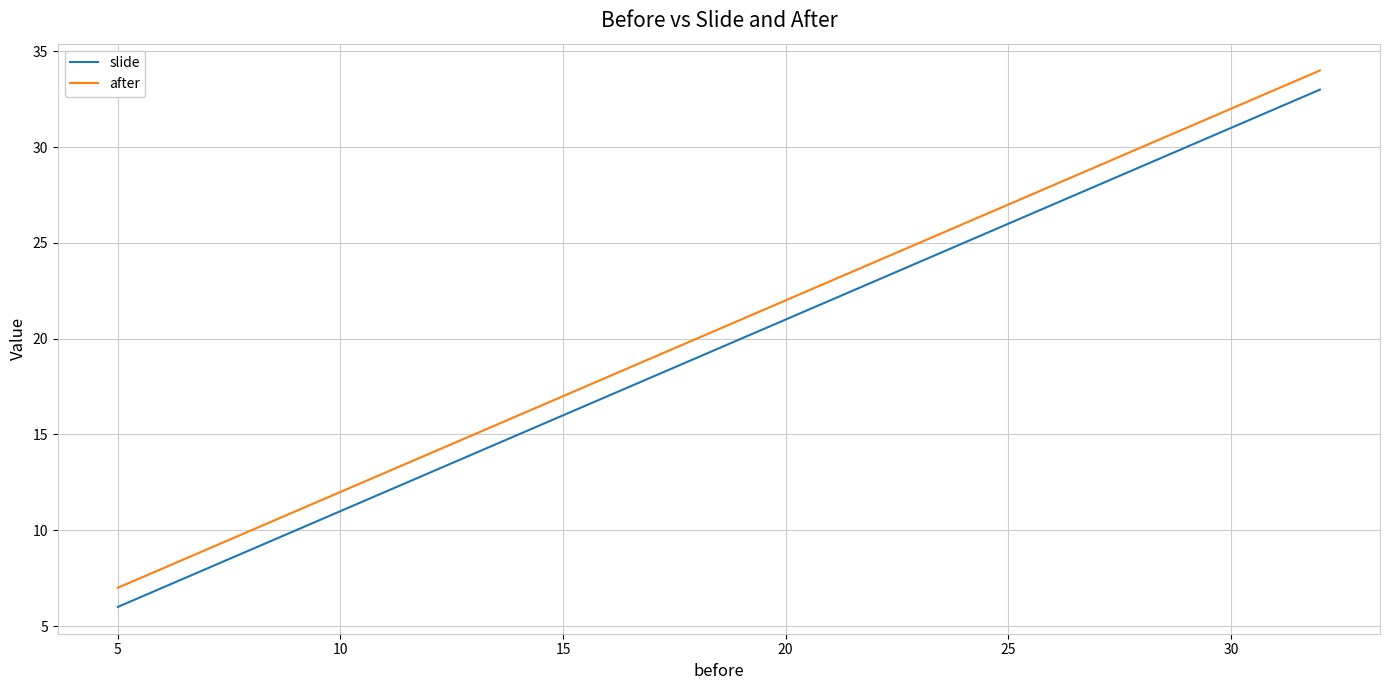

What is the difference between the maximum and minimum values in the after series?

27